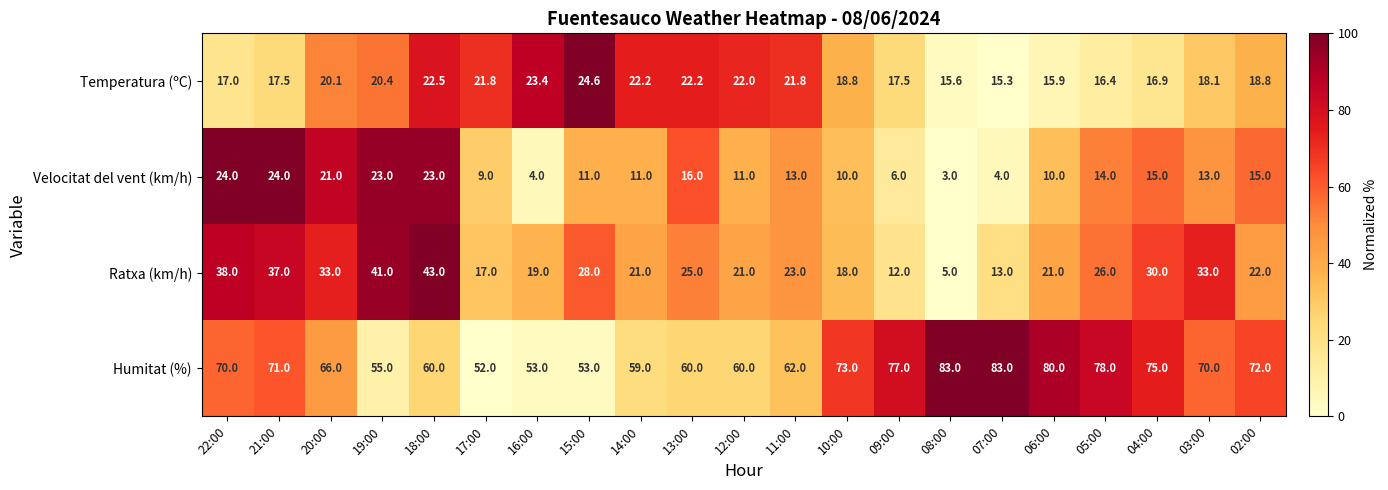

True or false: Humitat (%) has a value of 52.0 at 17:00.

True